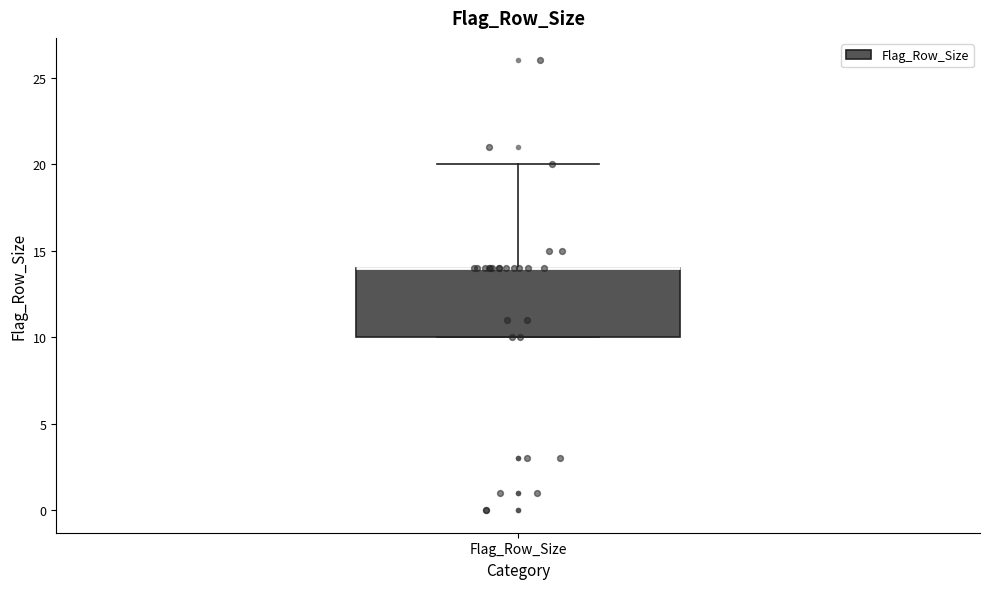

Read this box plot against the y-axis: the position of the median line, the range covered by the box, and the ends of both whiskers. The values are not printed on the chart, so give them approximately, as read against the axis.

median 14 (drawn on the box's upper edge), box 10 to 14, whiskers 10 to 20